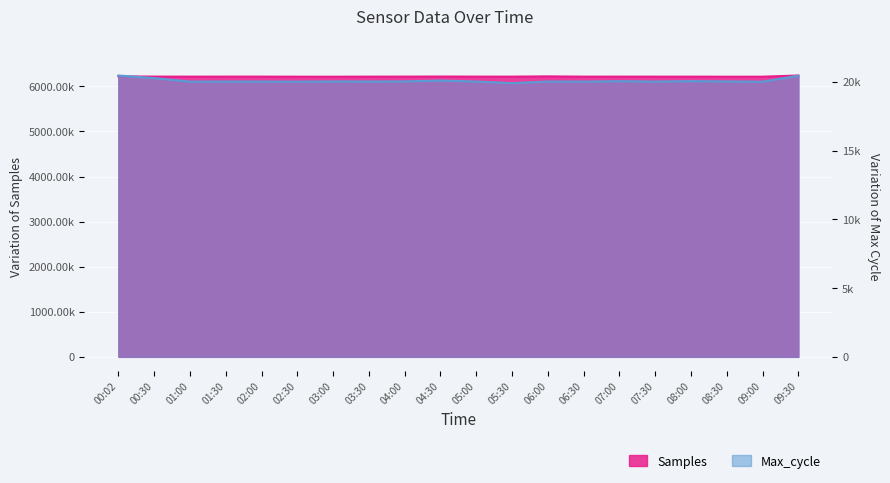

At which category does Samples reach its first local valley?

01:00